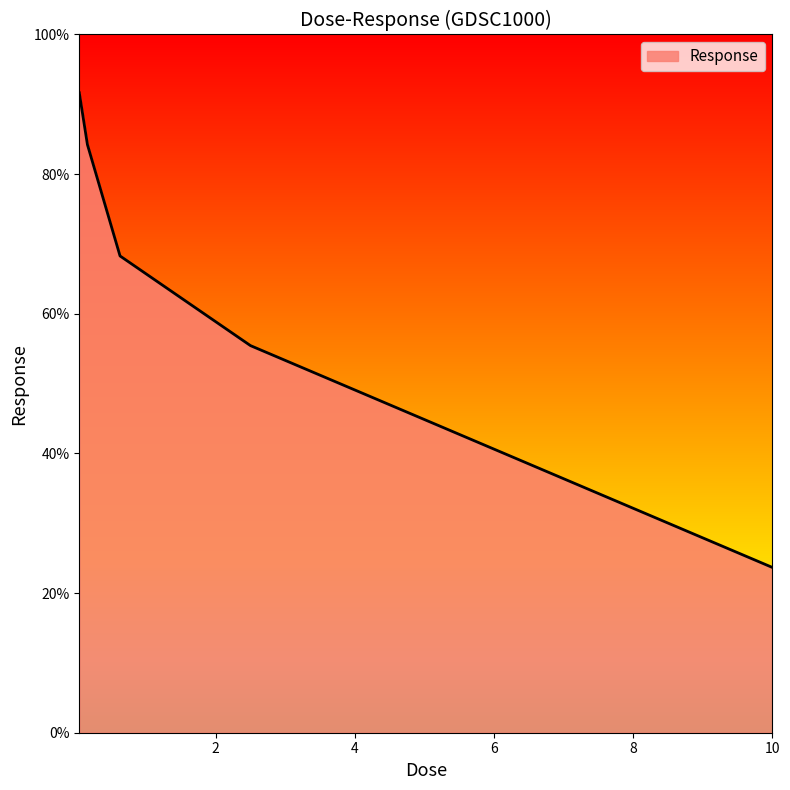

What is the minimum value shown in the chart?

23.7